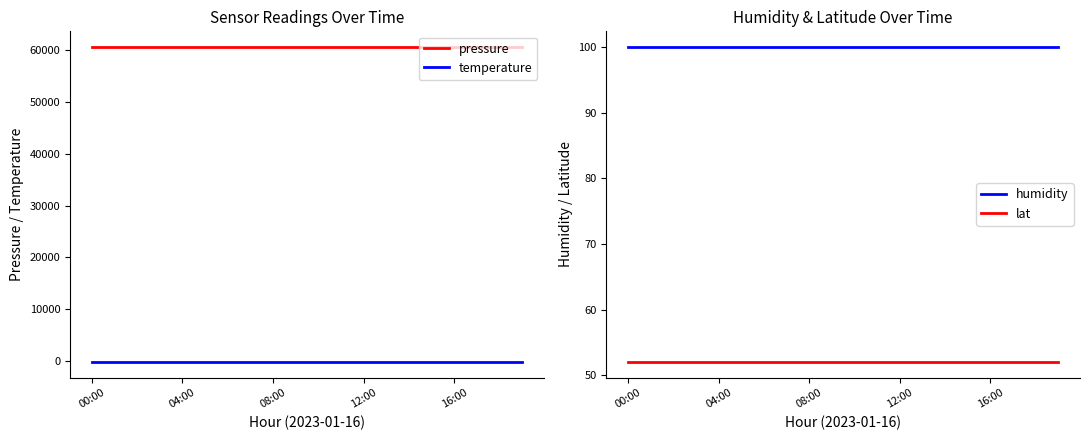

Rank the series by their maximum value, from highest to lowest.

pressure, humidity, lat, temperature